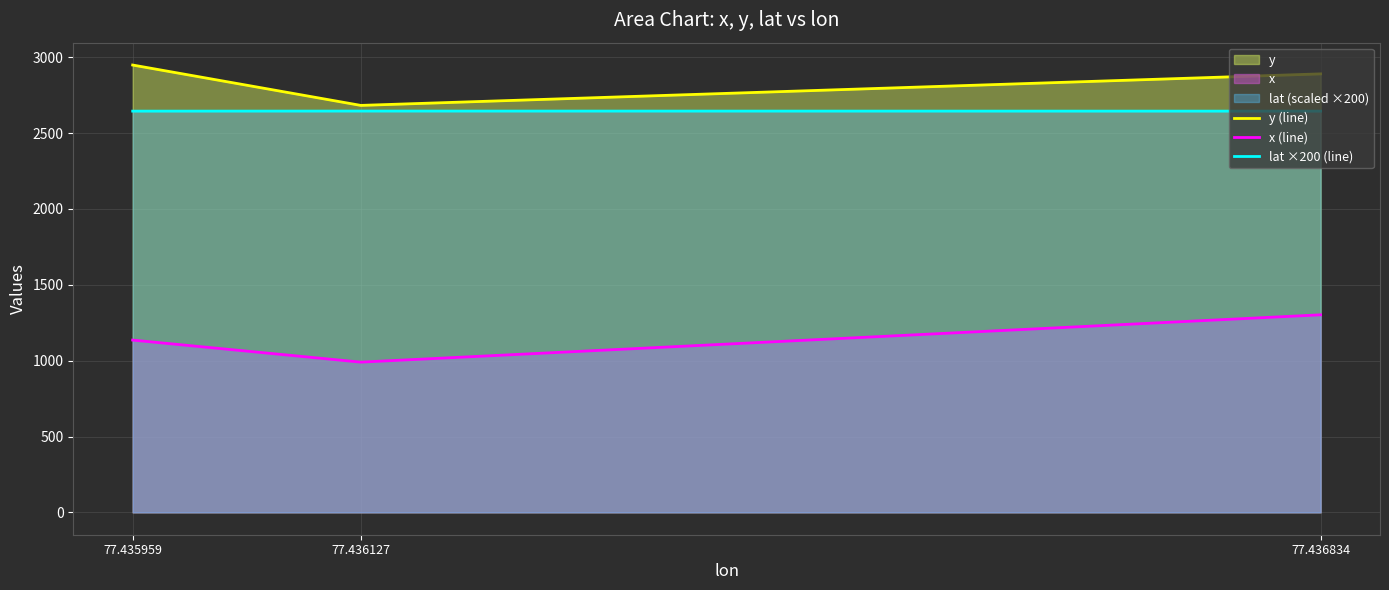

How many lines are shown in the chart?

3